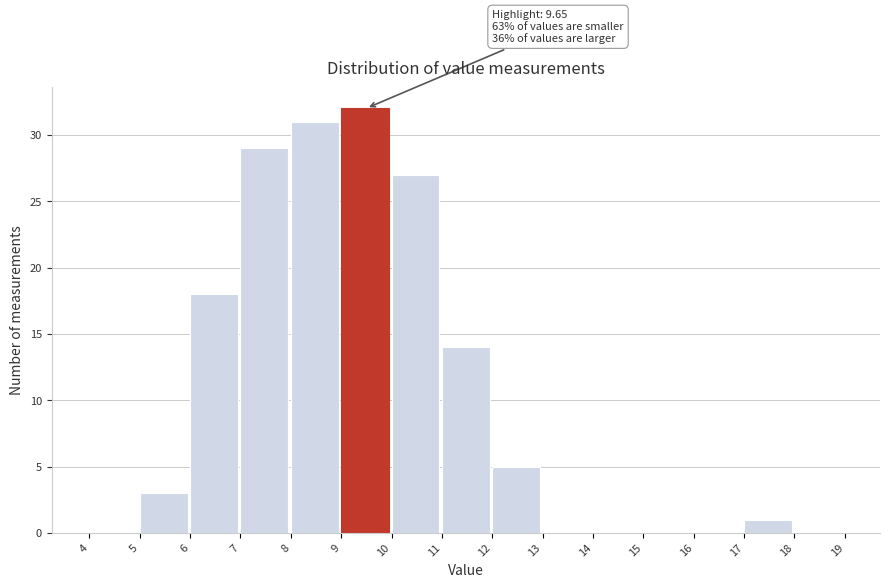

Over which range of the x-axis is the bar tallest?

9 to 10